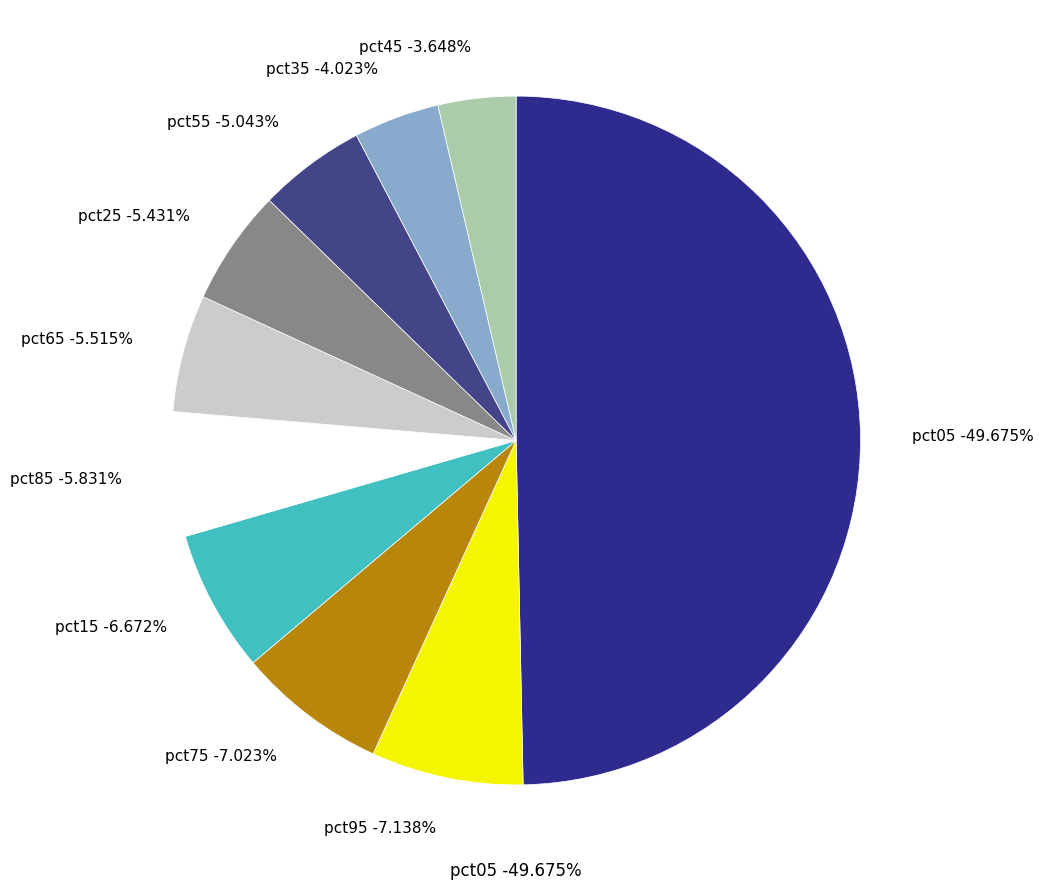

Do pct95 and pct35 together represent more than half of the pie?

No